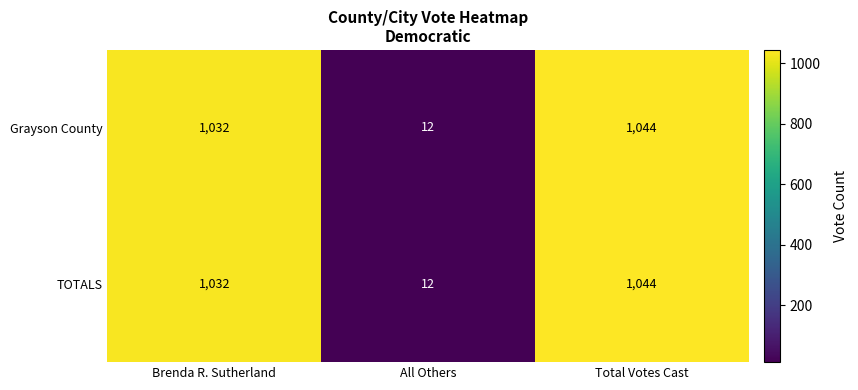

At which category is the sum across all series the highest?

Total Votes Cast